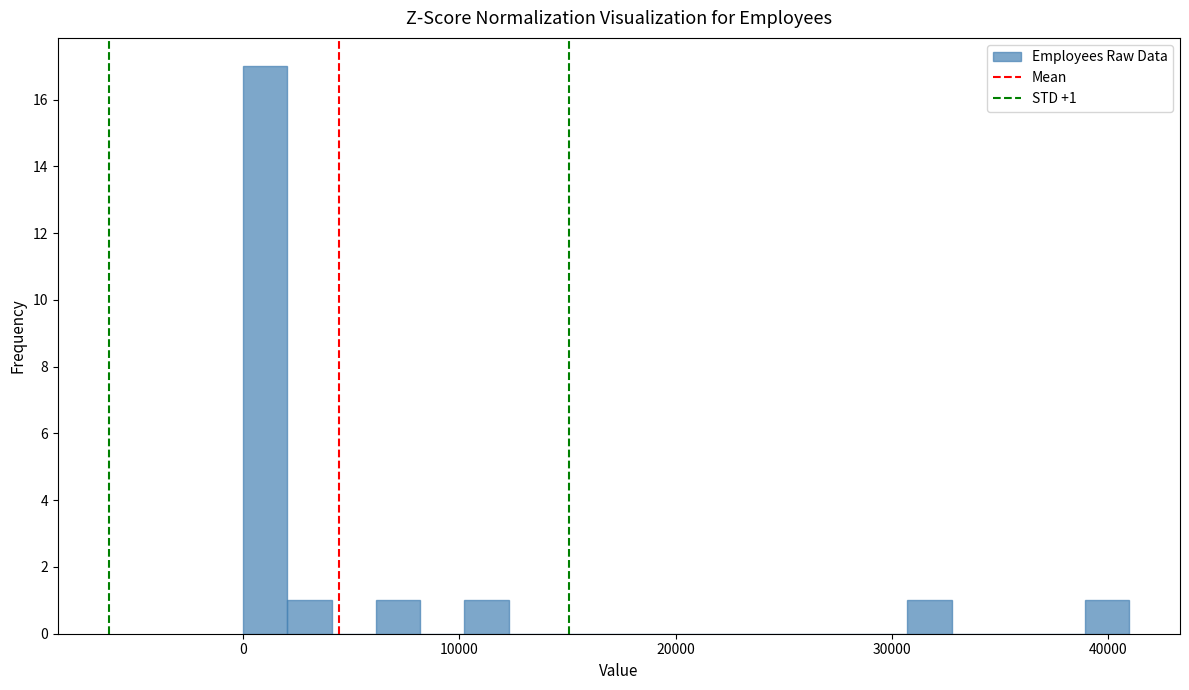

Read against the x-axis, roughly where is the centre of the tallest bar?

1000